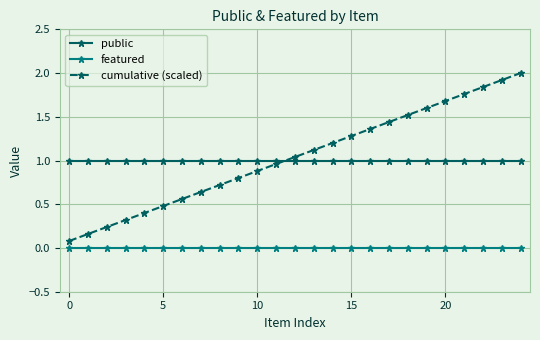

Rank the series by their maximum value, from lowest to highest.

featured, public, cumulative (scaled)